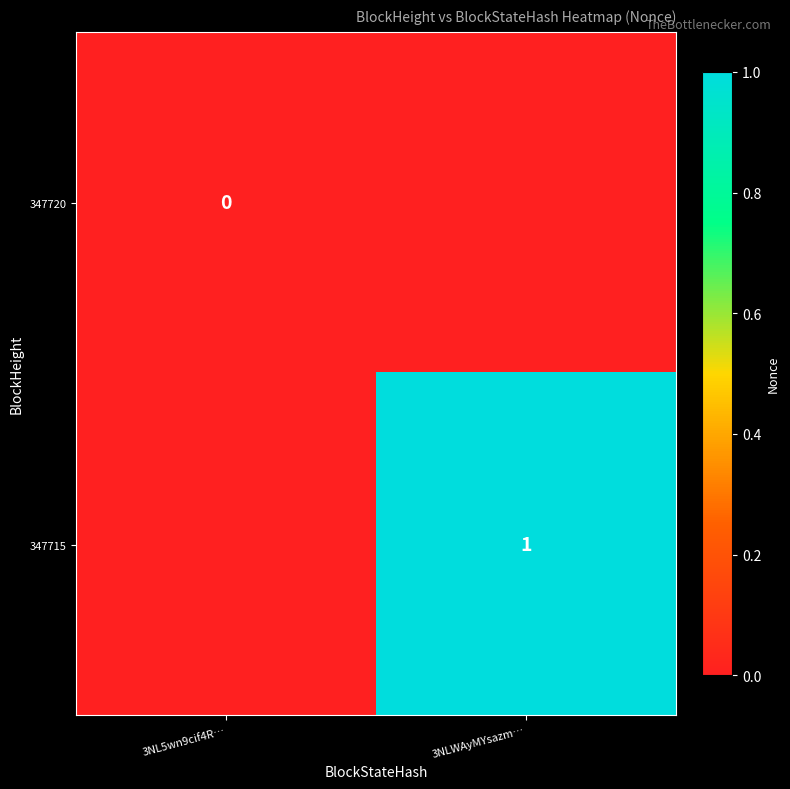

At which category does the chart reach its peak across all series?

3NLWAyMYsazm…